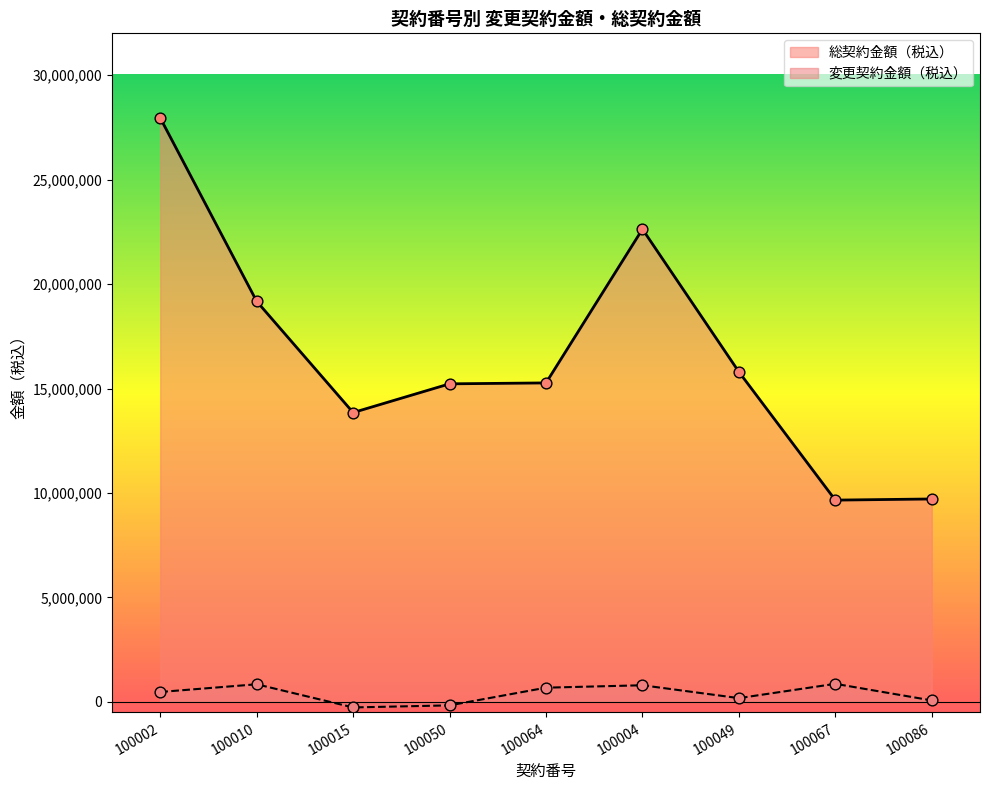

At how many categories does at least one series exceed 20669241?

2